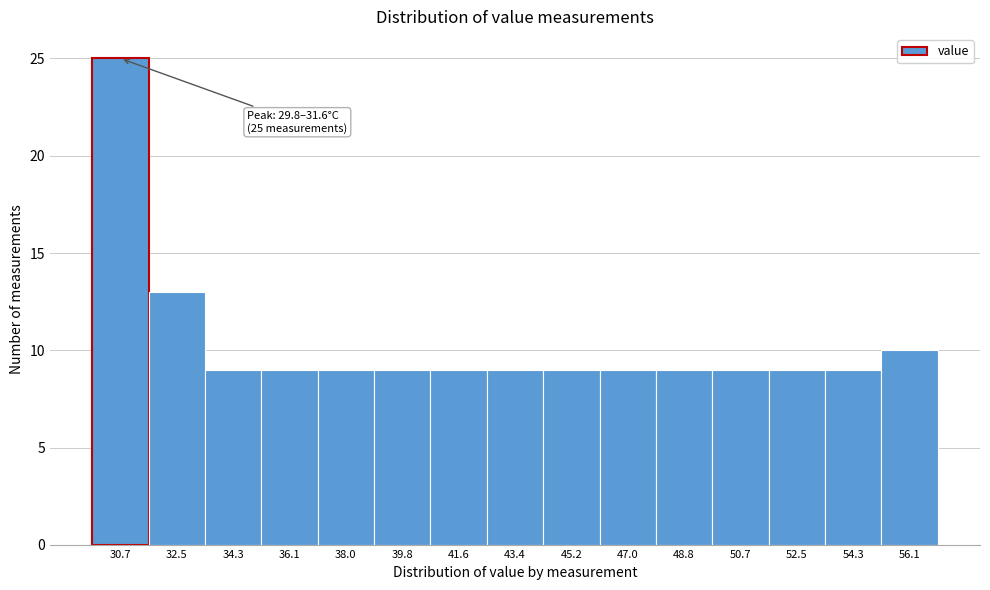

Over which range of the x-axis is the bar tallest?

29.8 to 31.6